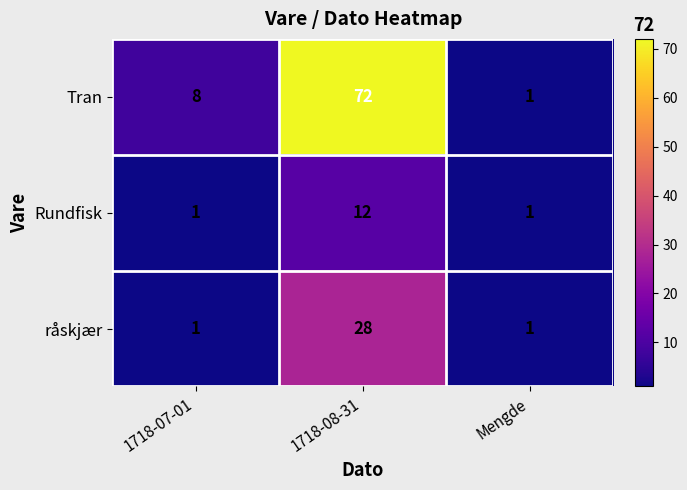

Reading left to right, transcribe all the data shown in this chart.

Tran: 8	72	1
Rundfisk: 1	12	1
råskjær: 1	28	1